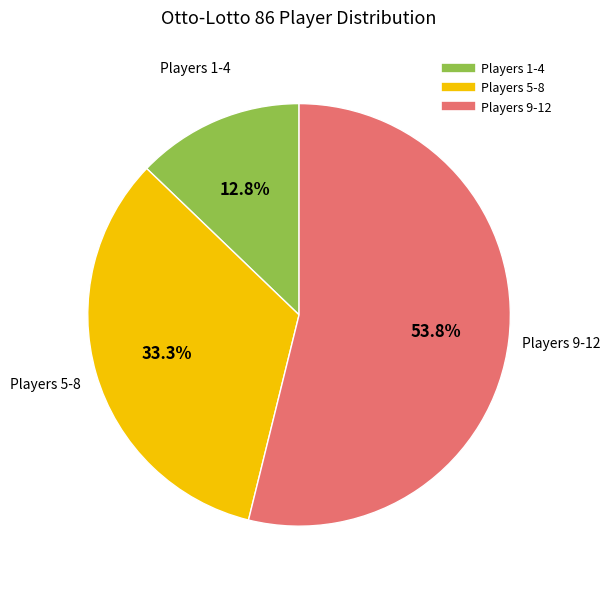

Does any single category account for the majority?

Yes